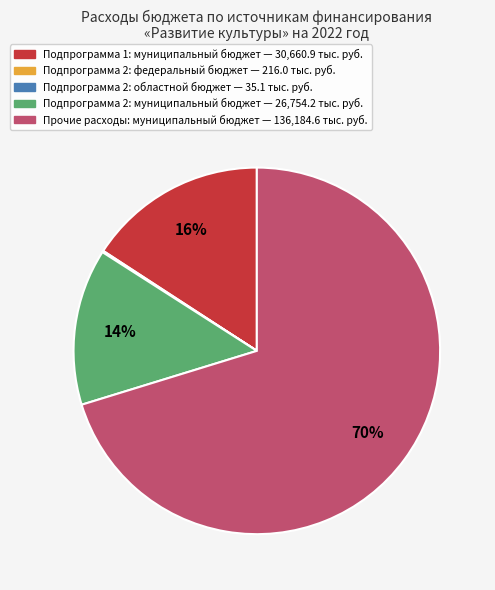

To the nearest percent, what is the average slice percentage?

20%